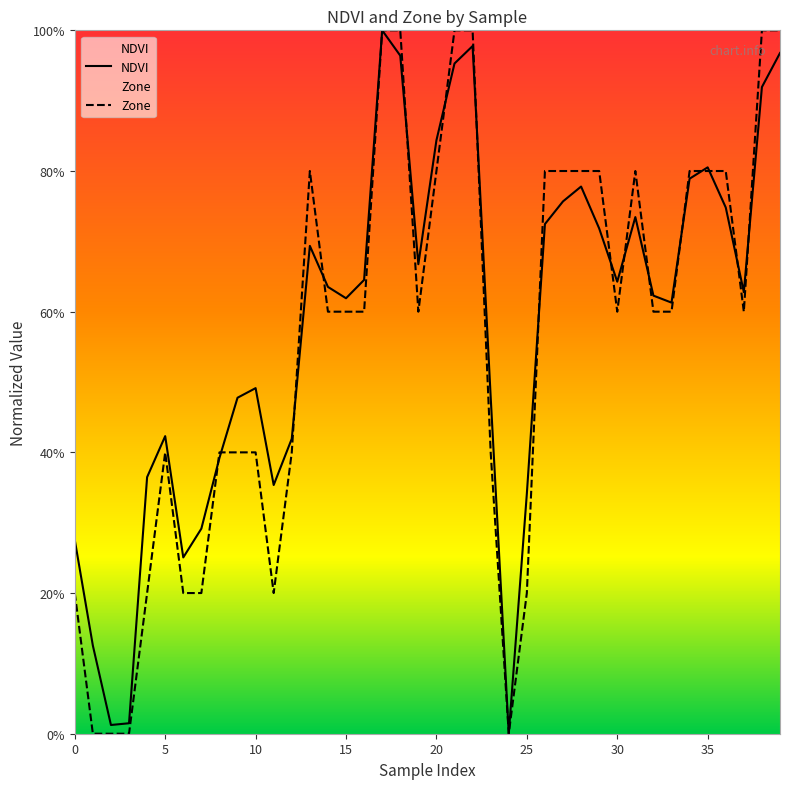

Which series ends up on top after the final intersection of NDVI and Zone?

Zone